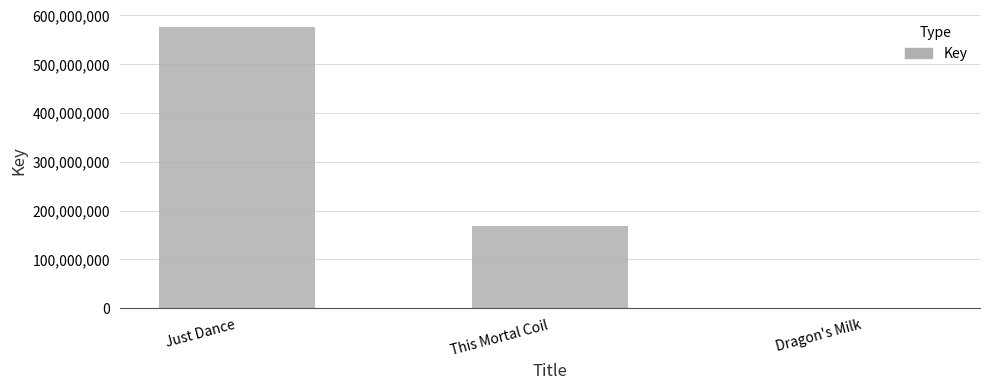

The value at This Mortal Coil is 241729005. True or false?

False